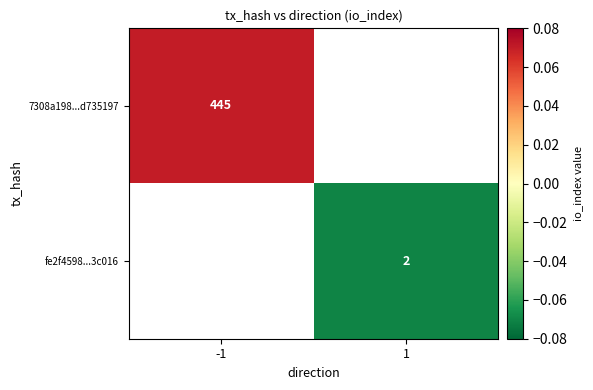

Rank the series at -1 from lowest to highest value.

7308a198...d735197, fe2f4598...3c016